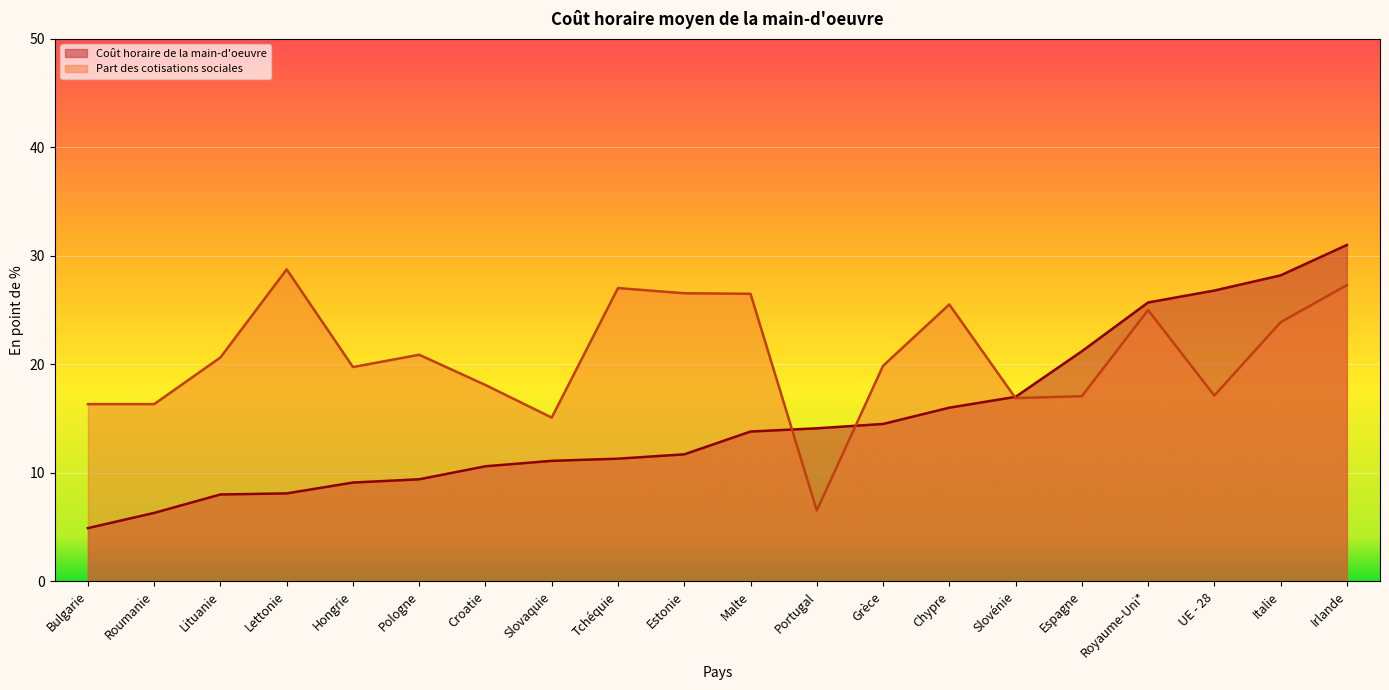

At which label does Part des cotisations sociales reach its peak?

Lettonie